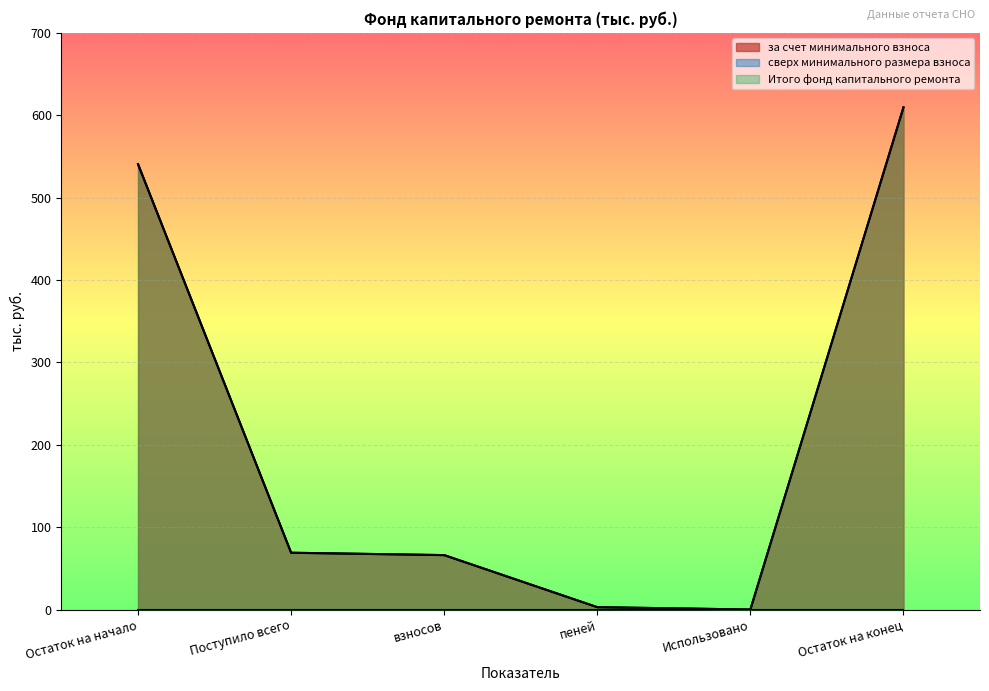

What is the label of the 6th point from the left?

Остаток на конец